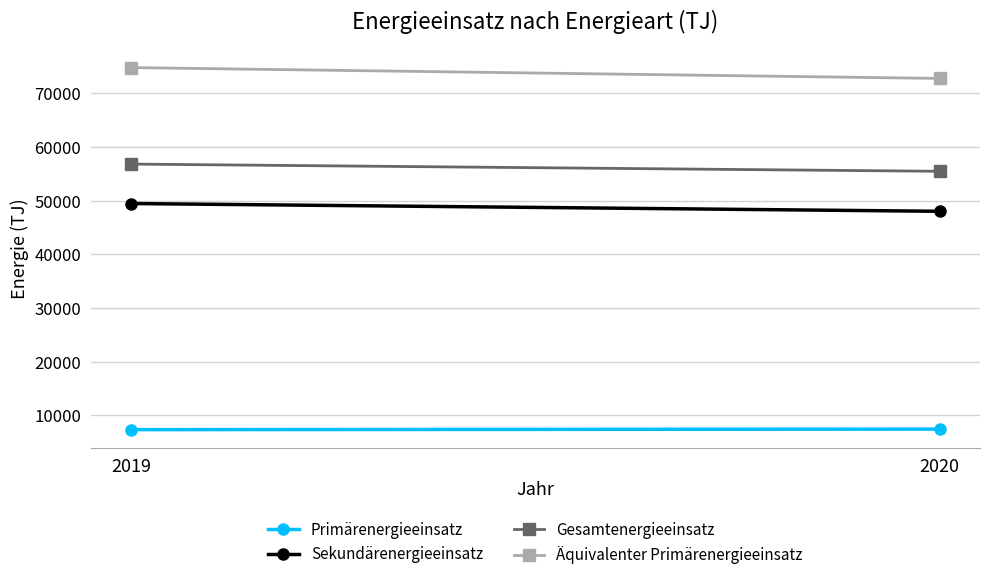

At which category is the sum across all series the highest?

2019